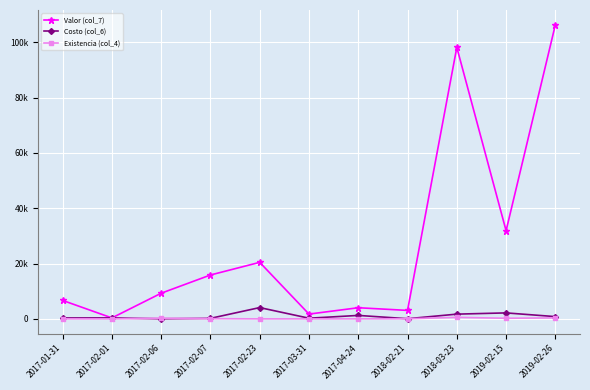

What is the difference between the maximum and minimum values in the Valor (col_7) series?

105961.2